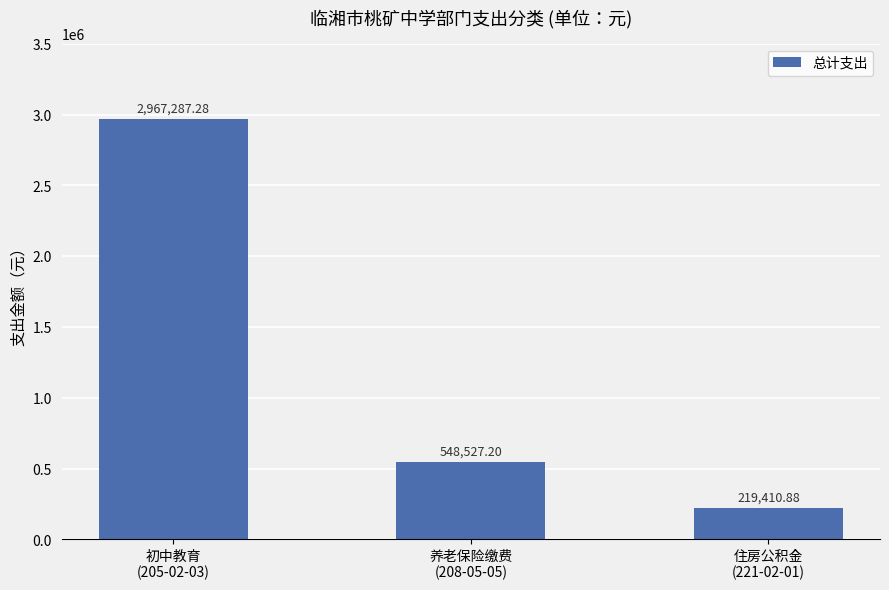

Rank the categories by value from lowest to highest.

住房公积金
(221-02-01), 养老保险缴费
(208-05-05), 初中教育
(205-02-03)